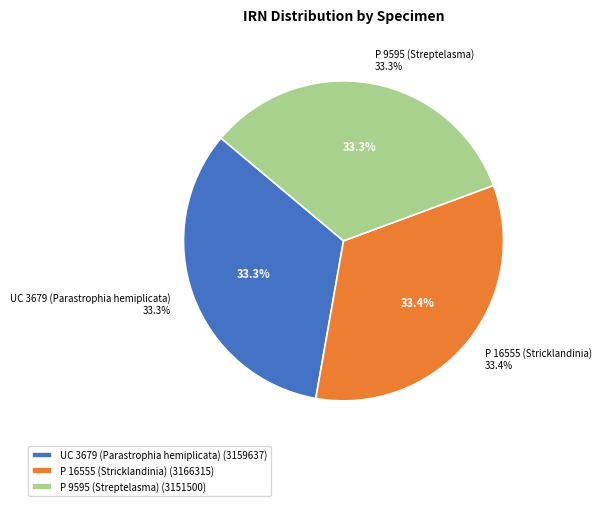

What is the largest slice in the pie chart?

P 16555 (Stricklandinia)